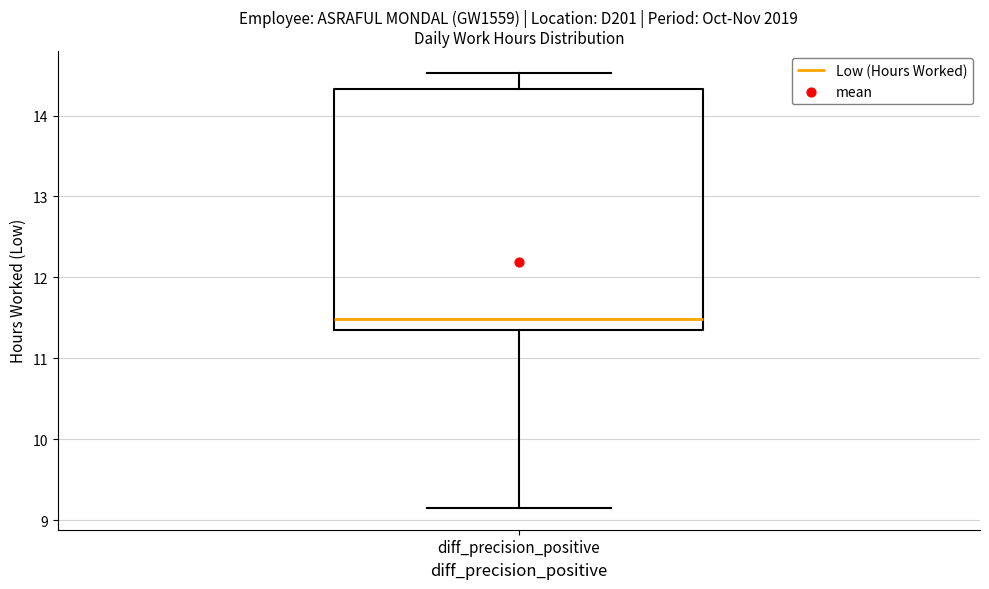

Transcribe this box plot: give where the median line is, the range the box spans, and where the two whiskers end, as read against the y-axis. The values are not printed on the chart, so give them approximately, as read against the axis.

median 11.5, box 11.4 to 14.3, whiskers 9.2 to 14.5